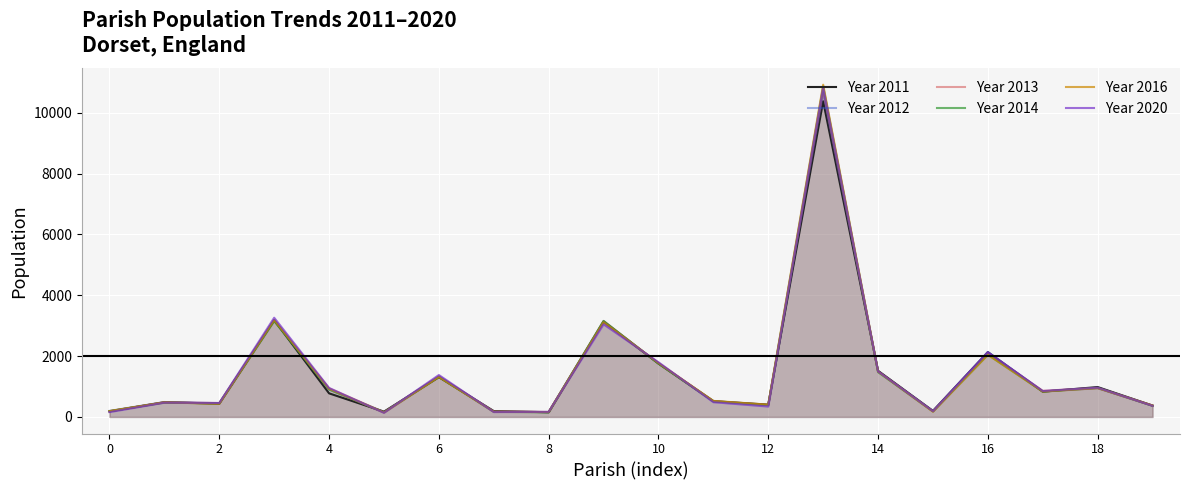

What is the spread (max minus min) of values at 4?

178